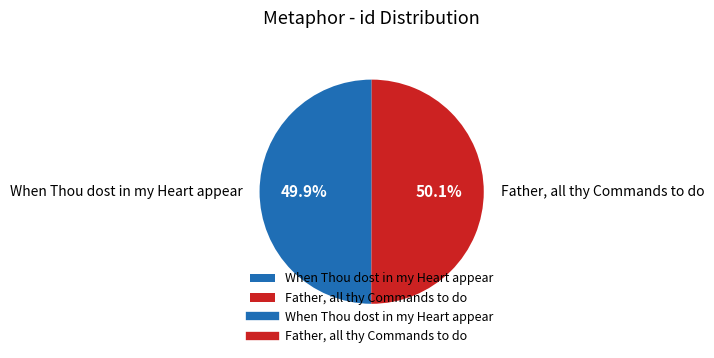

Rank the categories by value from highest to lowest.

Father, all thy Commands to do, When Thou dost in my Heart appear